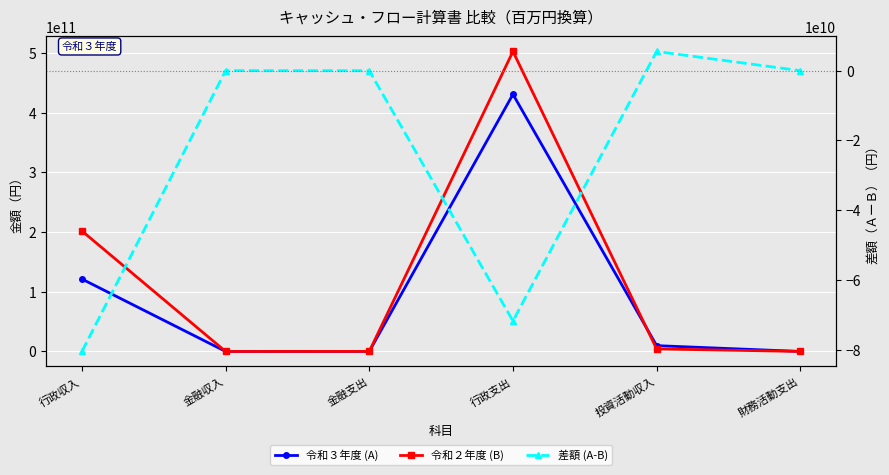

How many values in the 令和３年度 (A) series are below 9762844341?

3